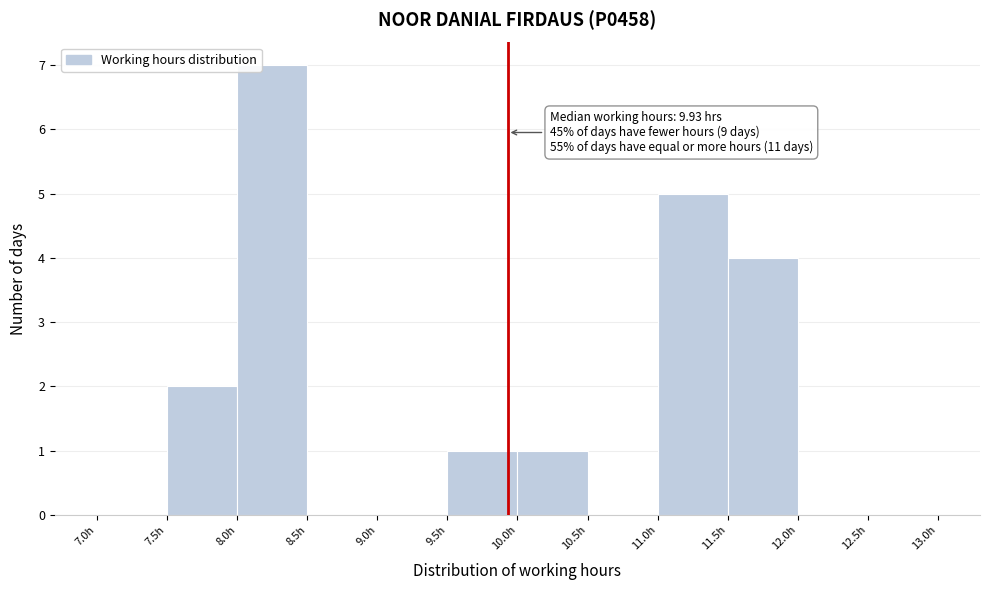

Over which range of the x-axis is the bar tallest?

8.0 to 8.5